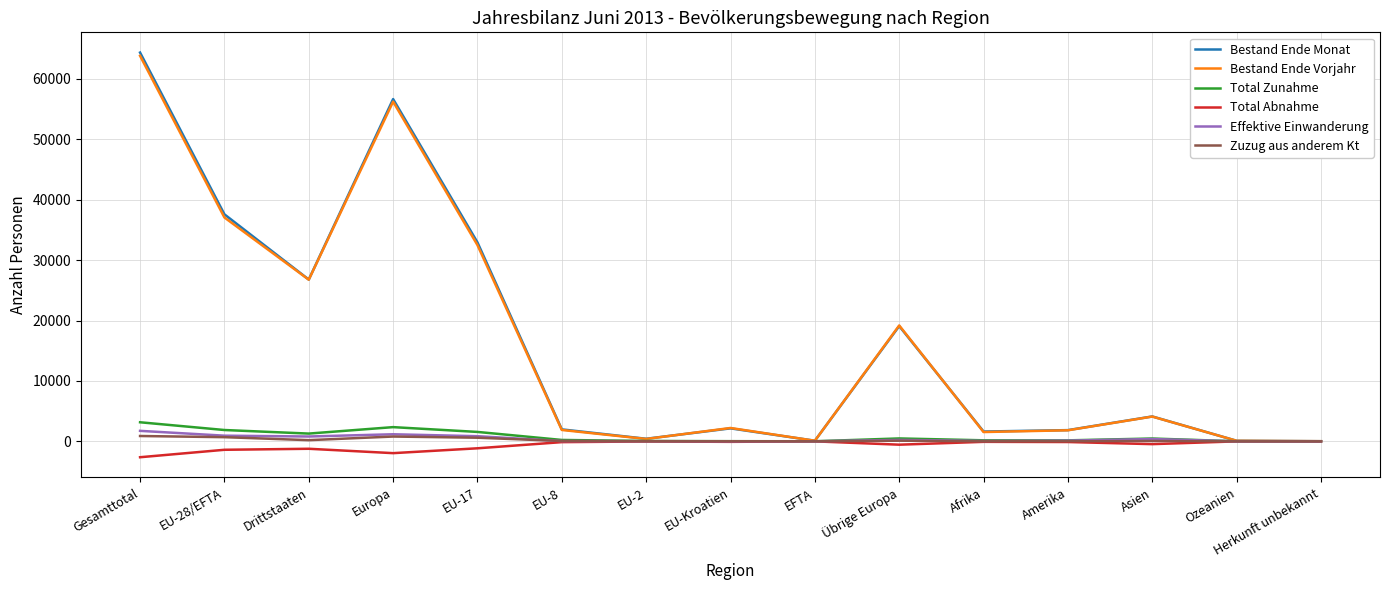

Which series has the widest spread of values?

Bestand Ende Monat